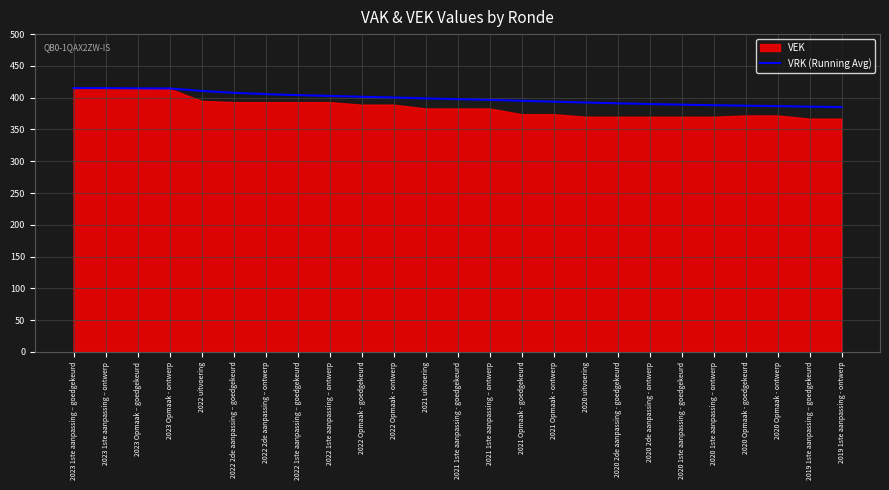

How many lines are shown in the chart?

1